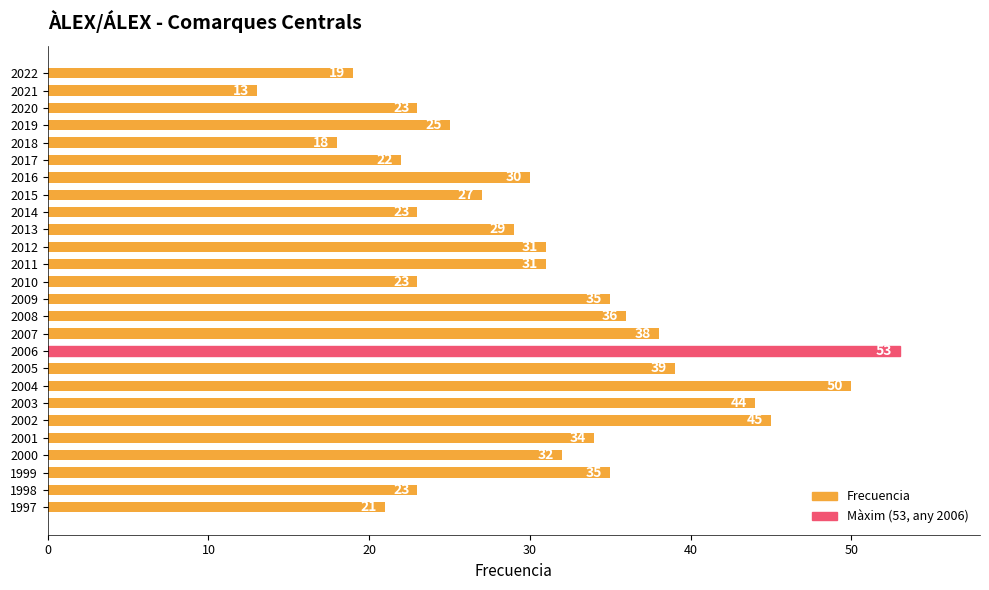

What is the change in value from 2017 to 1998?

+1